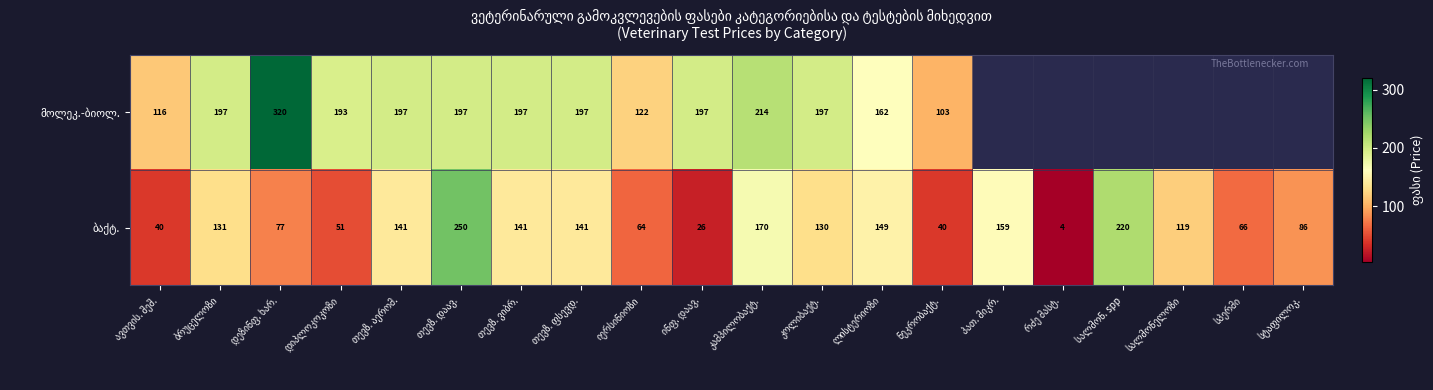

What is the minimum value shown in the chart?

4.0